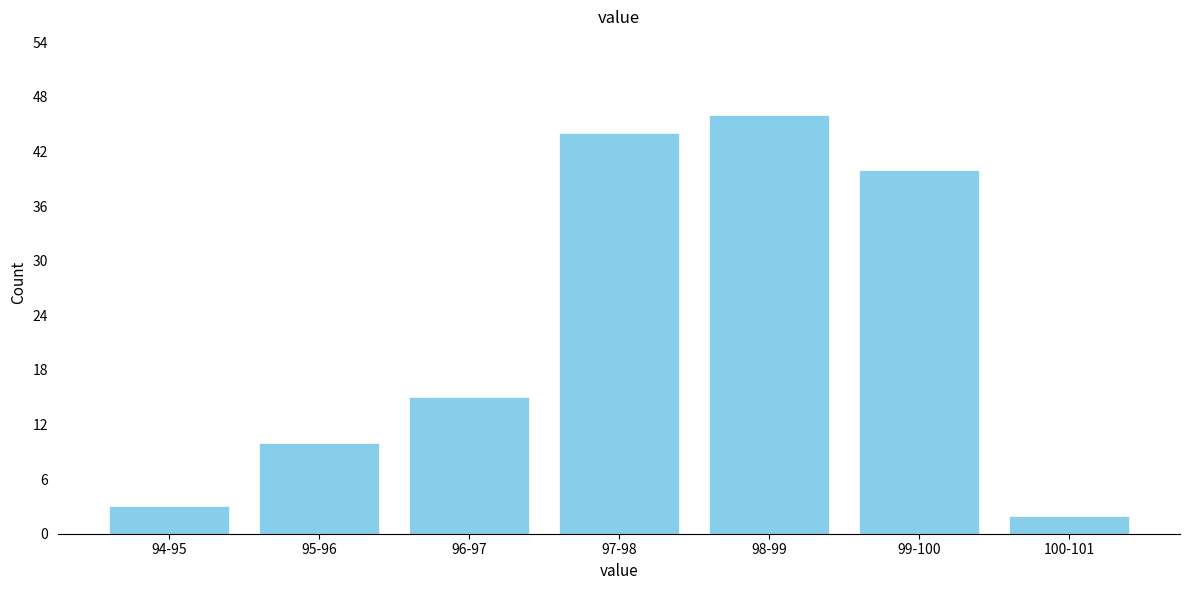

Reading left to right, transcribe all the data shown in this chart.

3	10	15	44	46	40	2